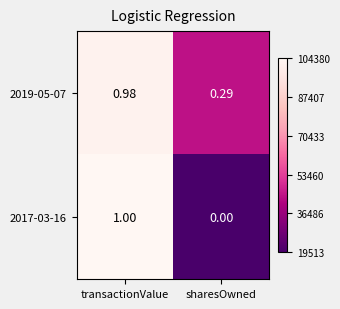

What is the greatest value displayed?

1.0